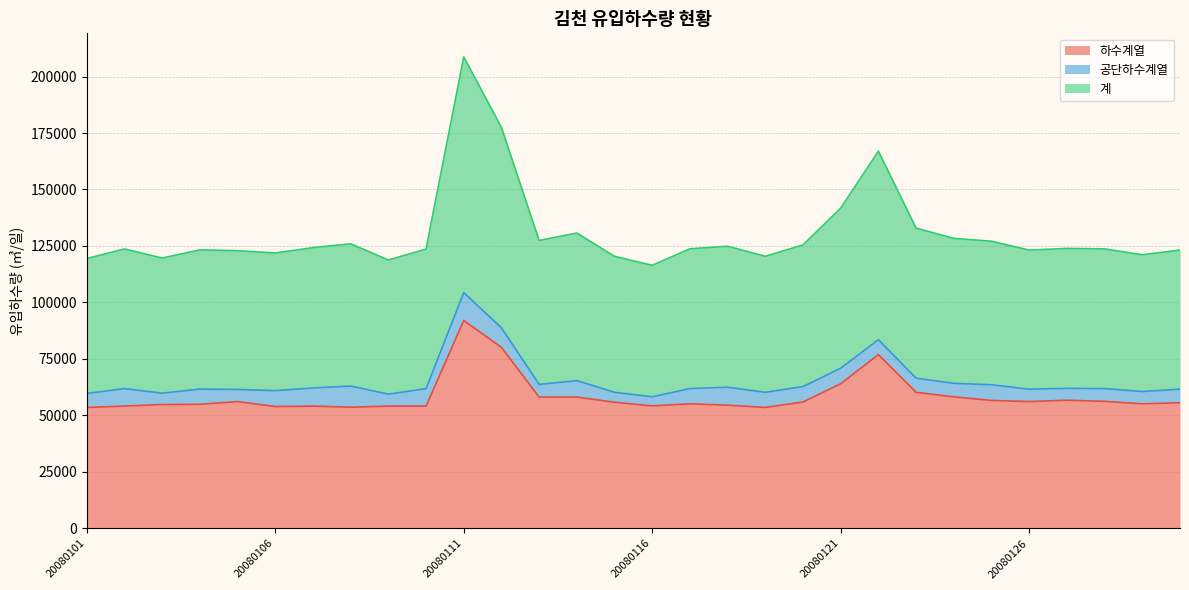

In 계, how many points are higher than both neighbors (excluding endpoints)?

8